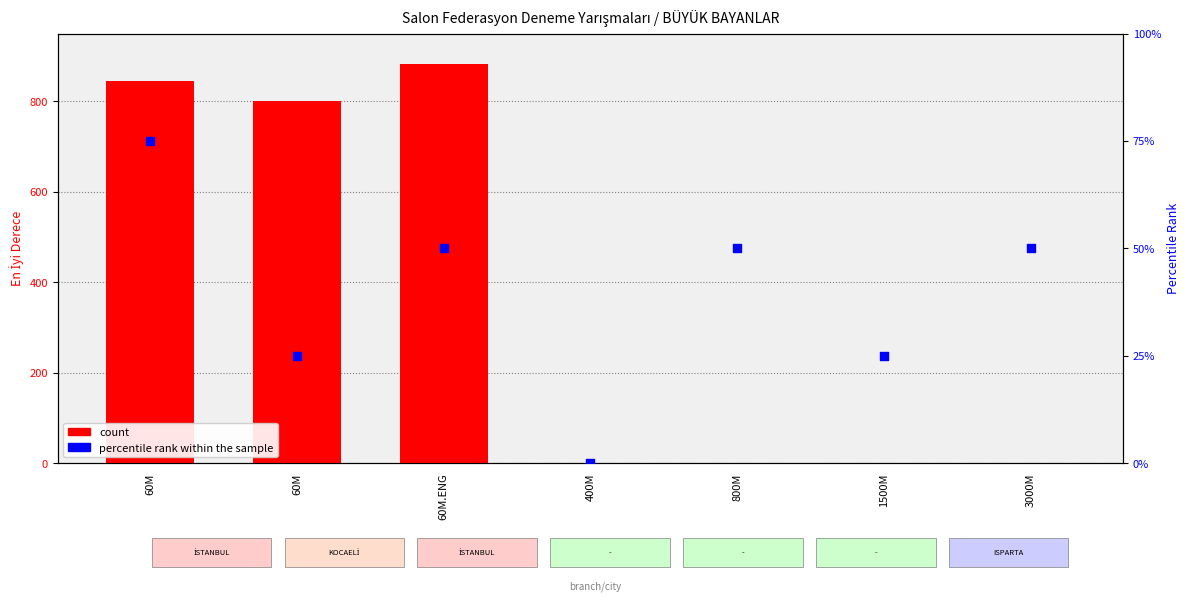

Is the value of percentile rank within the sample at 3000M greater than the value of count at 3000M?

Yes